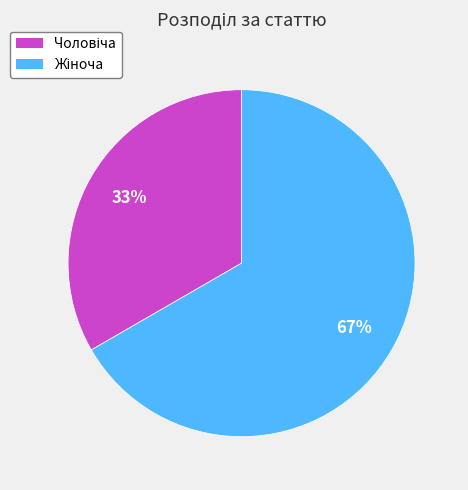

To the nearest percent, what is the average slice percentage?

50%